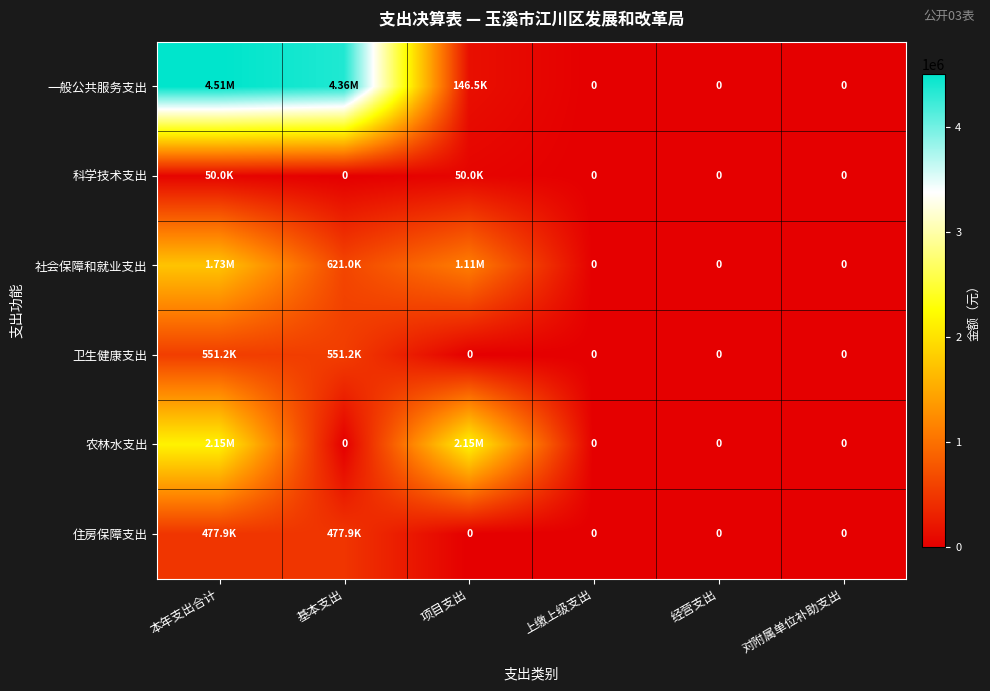

True or false: 科学技术支出 has a value of 0.0 at 上缴上级支出.

True